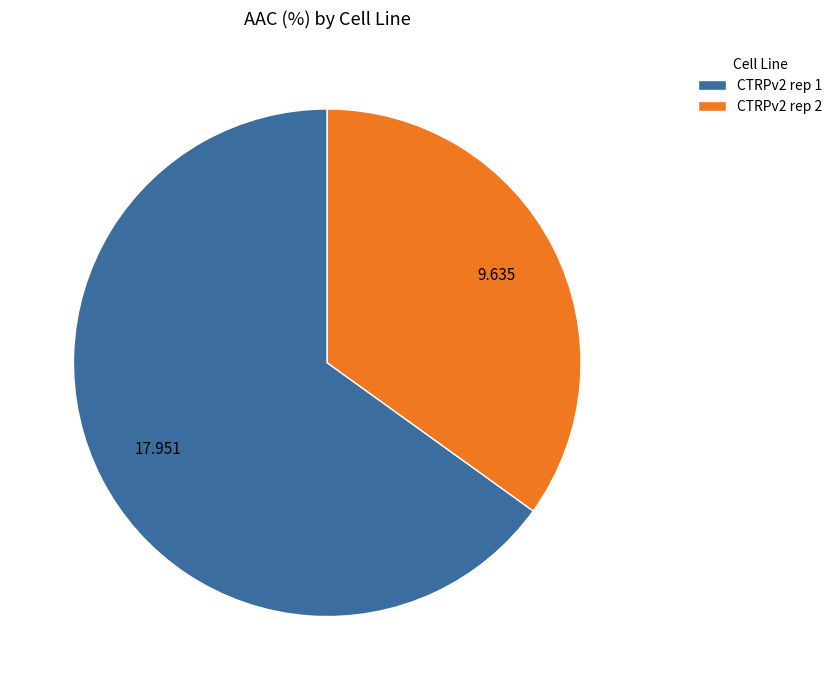

How many segments does this pie chart have?

2